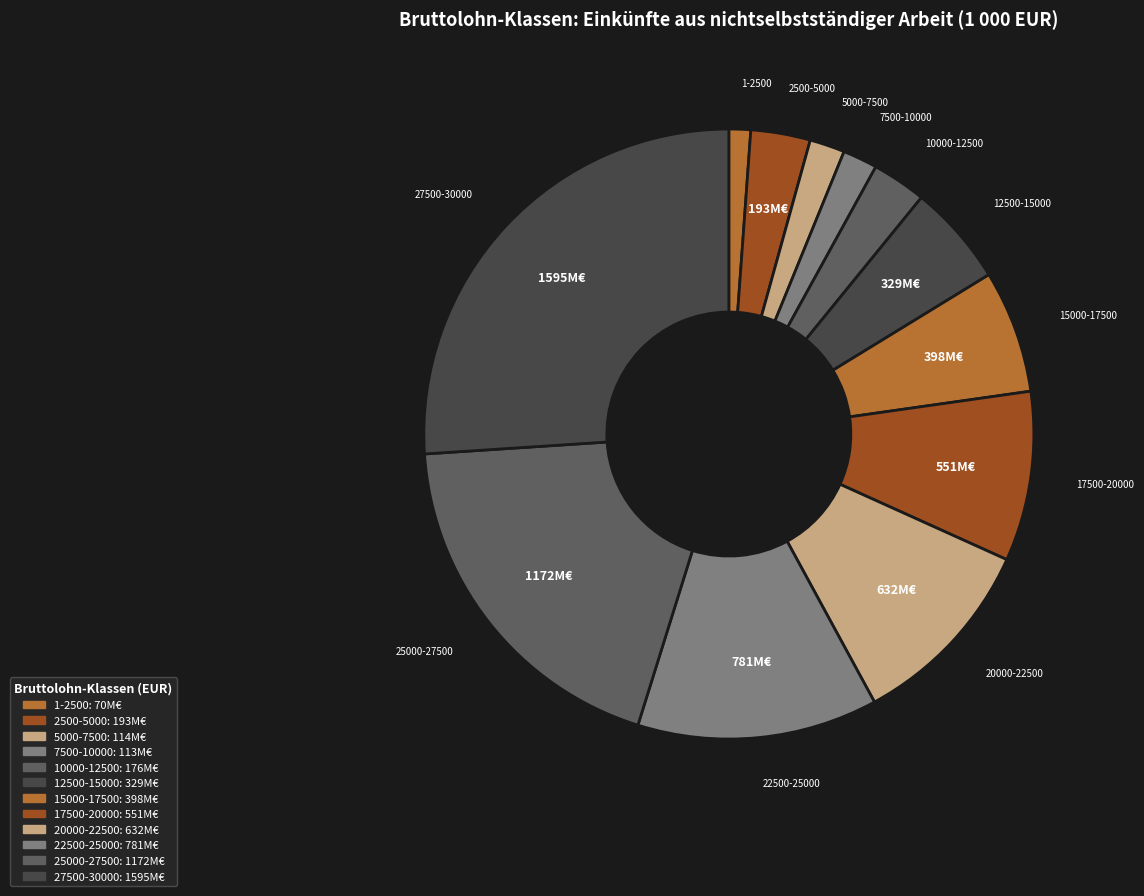

Rank the categories by value from lowest to highest.

1-2500, 7500-10000, 5000-7500, 10000-12500, 2500-5000, 12500-15000, 15000-17500, 17500-20000, 20000-22500, 22500-25000, 25000-27500, 27500-30000